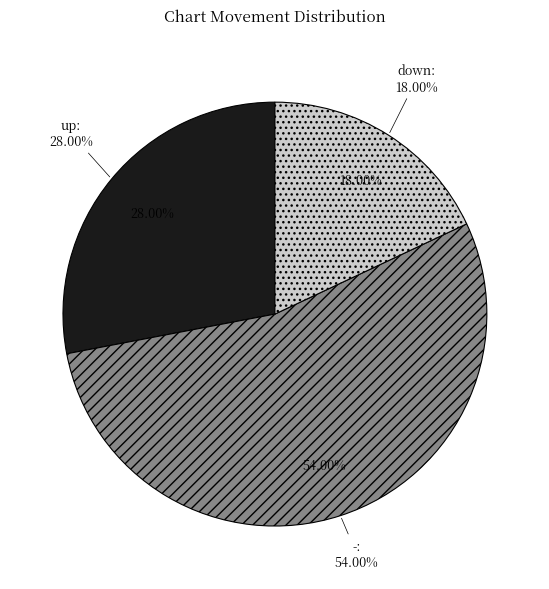

To the nearest percent, what is the average slice percentage?

33%